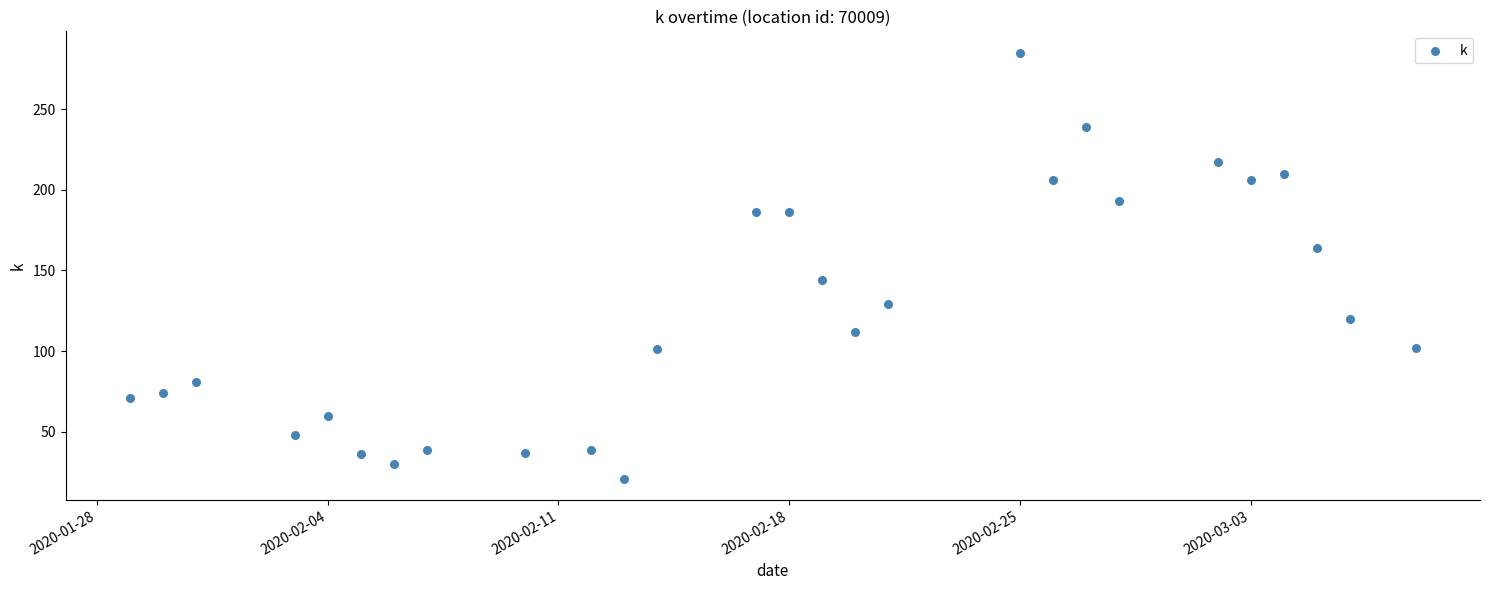

What is the range of Y values (max minus min)?

264